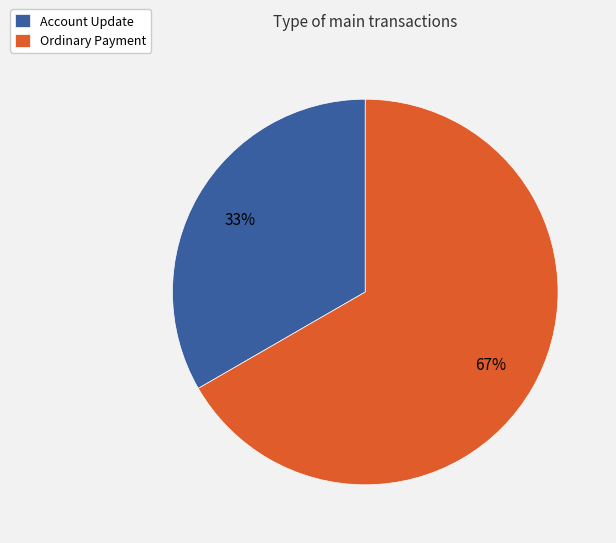

Count the number of slices in the pie.

2